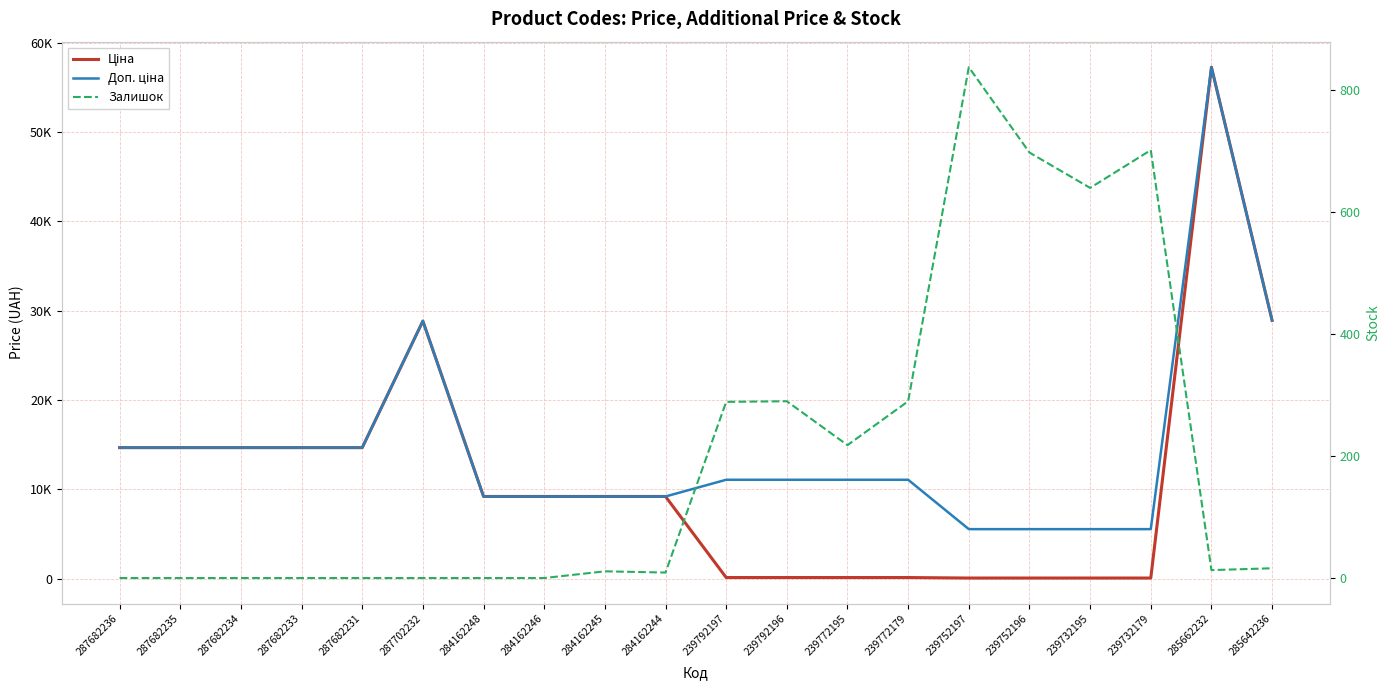

Which series has the largest range (max minus min)?

Ціна